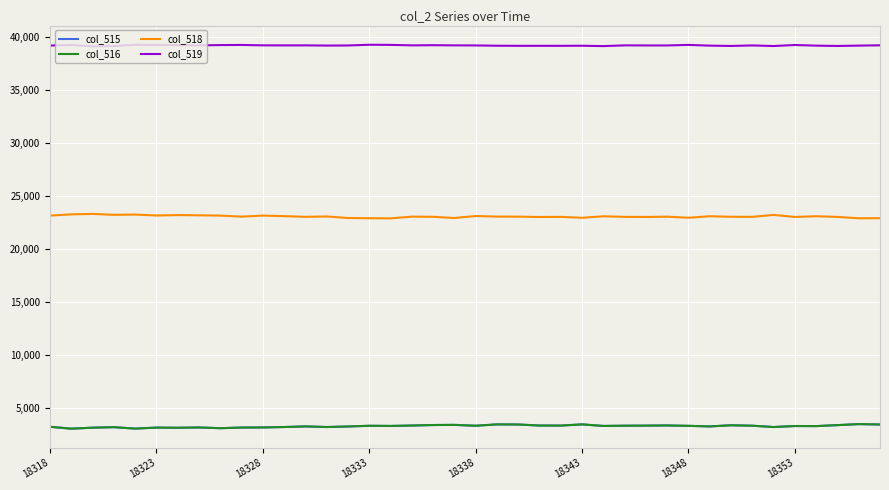

What is the lowest value of the col_516 series?

2999